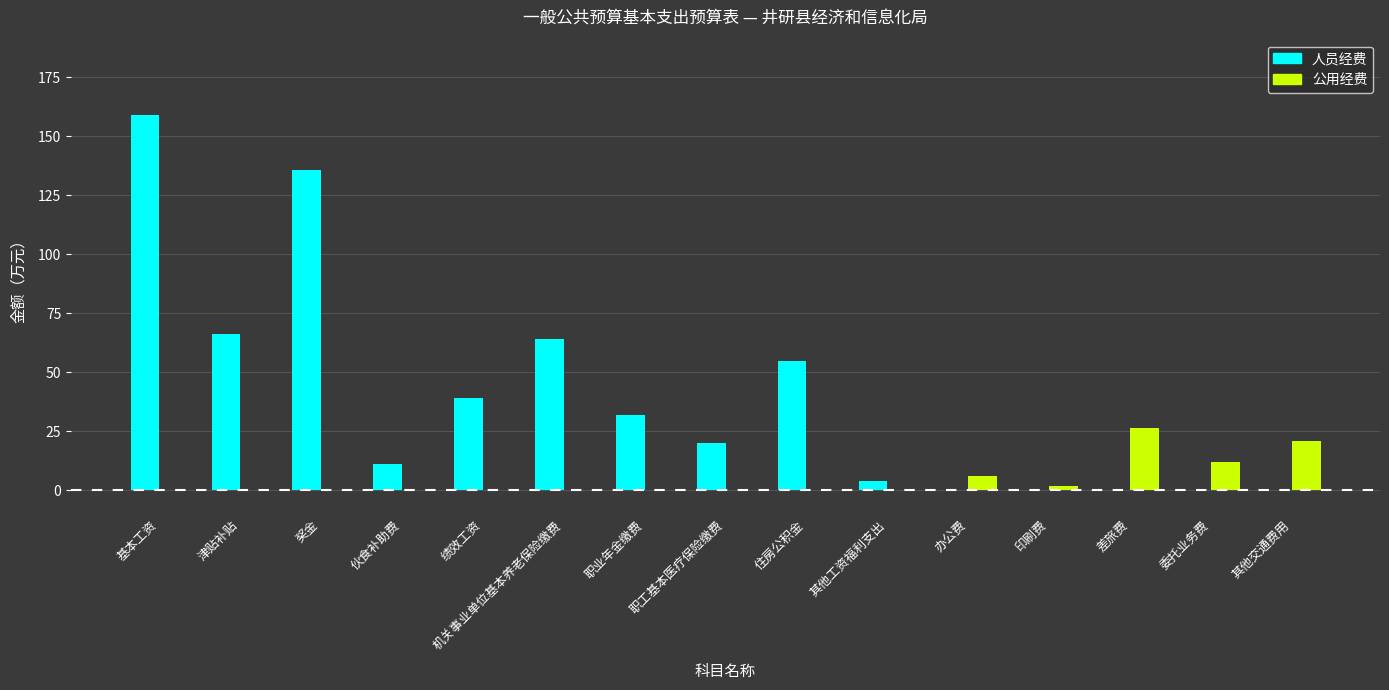

Which category has the highest value across all series?

基本工资